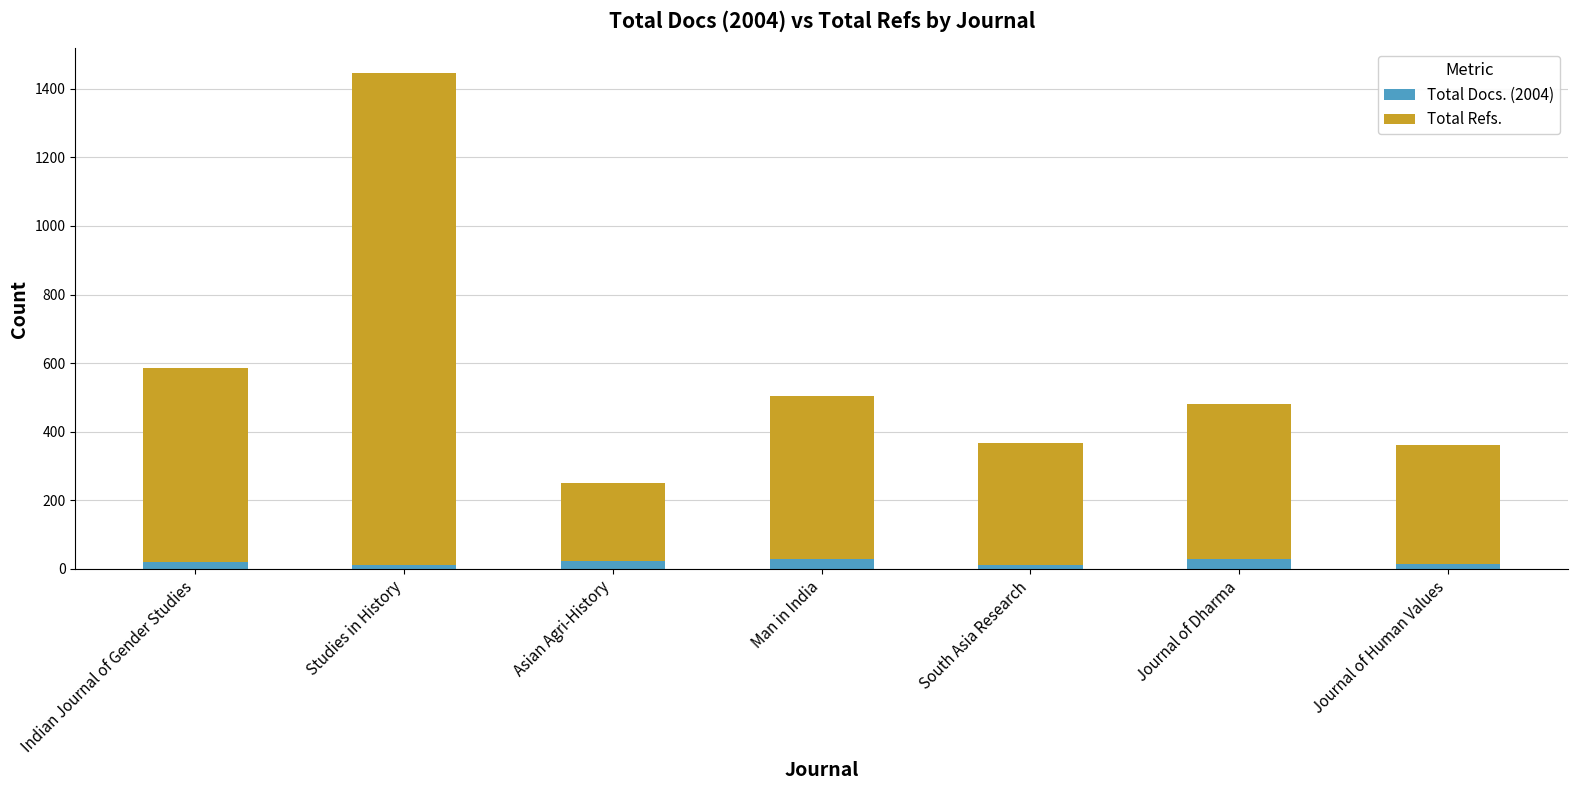

Read the Total Docs. (2004) value at Journal of Dharma, to the nearest 5.

30